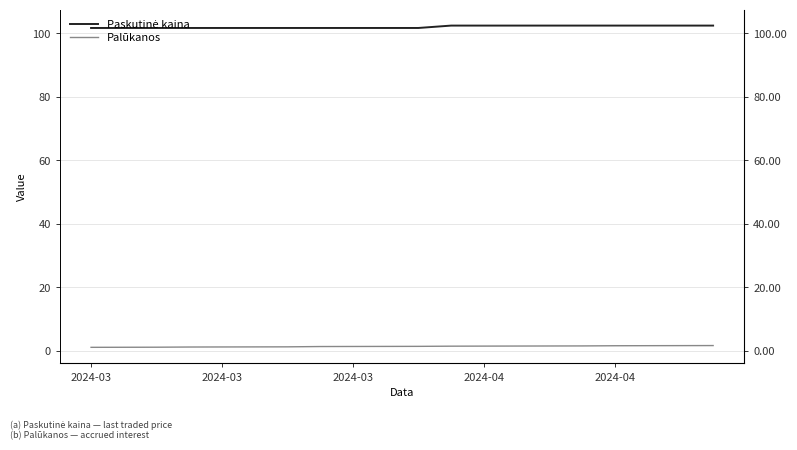

Reading left to right, list all the values displayed in this chart.

Paskutinė kaina: 101.7	101.7	101.7	101.7	101.7	101.7	101.7	101.7	101.7	101.7	101.7	102.4	102.4	102.4	102.4	102.4	102.4	102.4	102.4	102.4
Palūkanos: 1.1	1.1	1.1	1.2	1.2	1.2	1.2	1.3	1.3	1.4	1.4	1.4	1.5	1.5	1.5	1.5	1.6	1.6	1.6	1.6